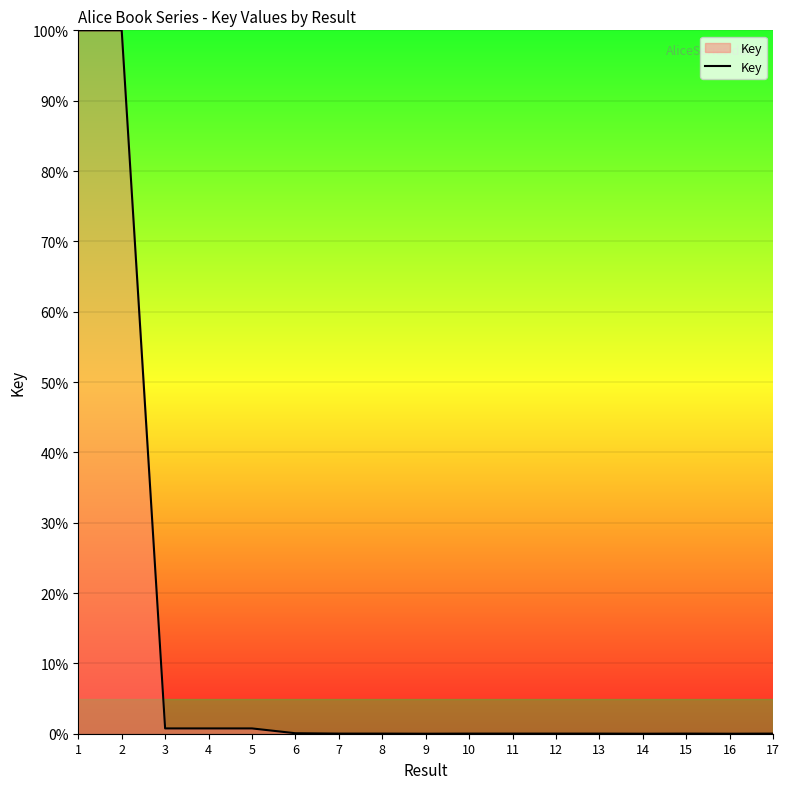

What is the difference between the maximum and minimum values?

100.0